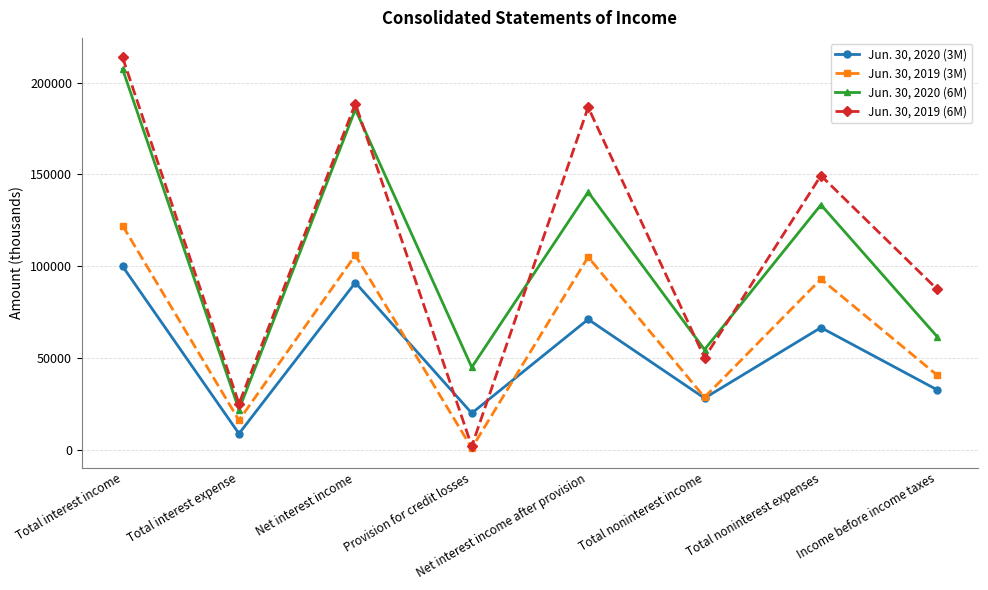

Does the chart have visible grid lines?

Yes